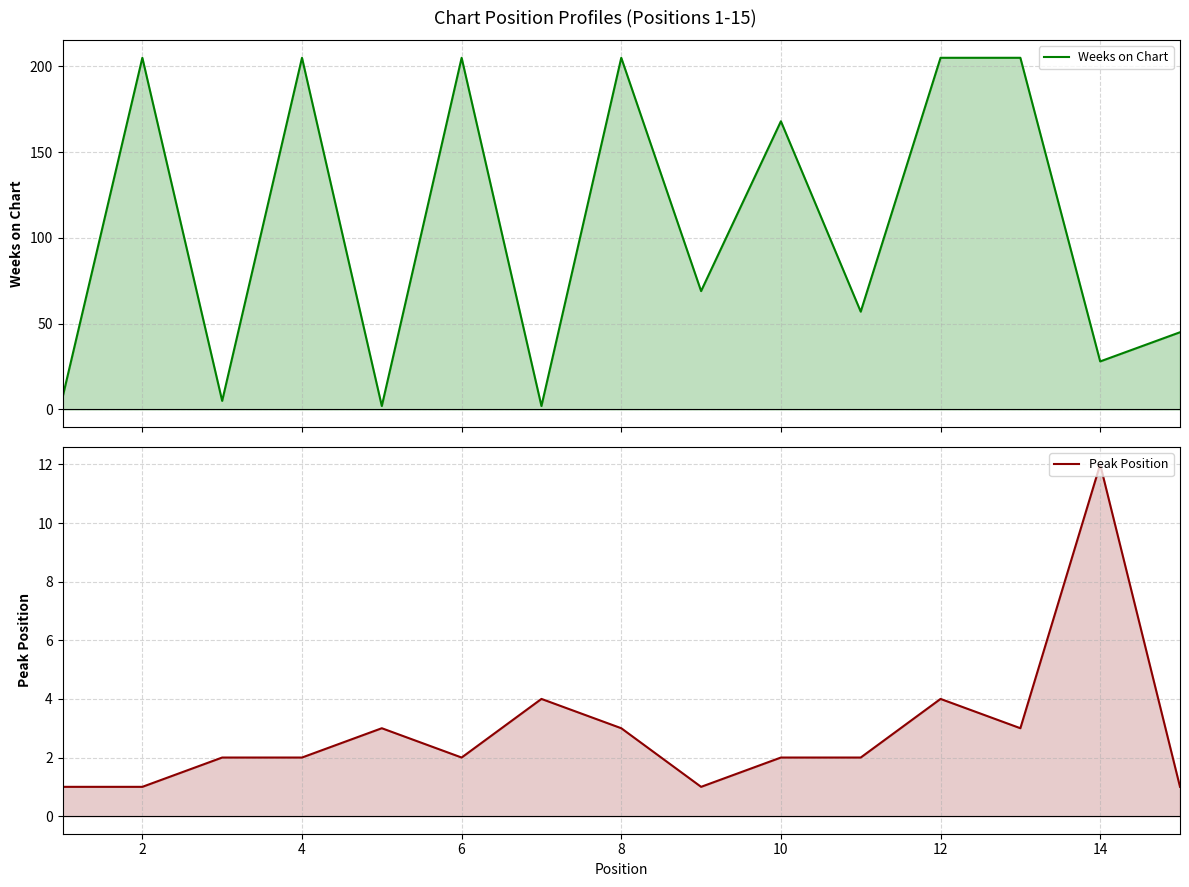

True or false: Weeks on Chart has more than 1 points higher than both neighbors.

True